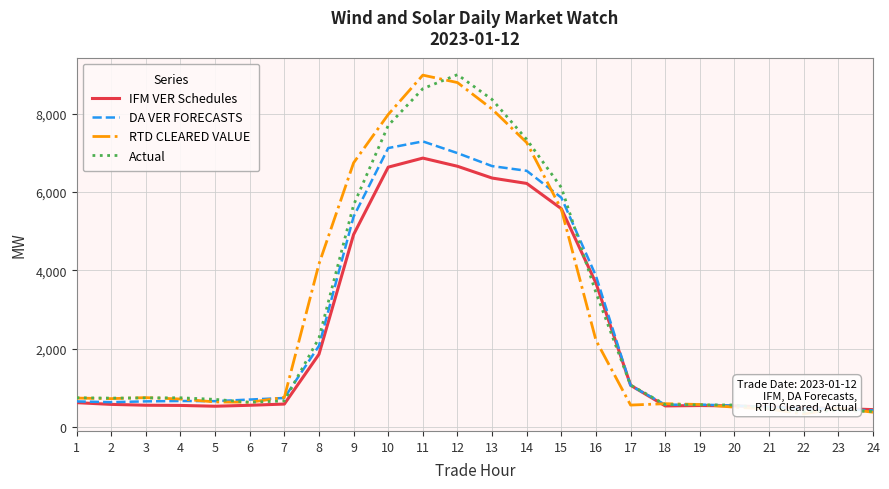

Between which two adjacent categories do Actual and DA VER FORECASTS first intersect?

5 and 6